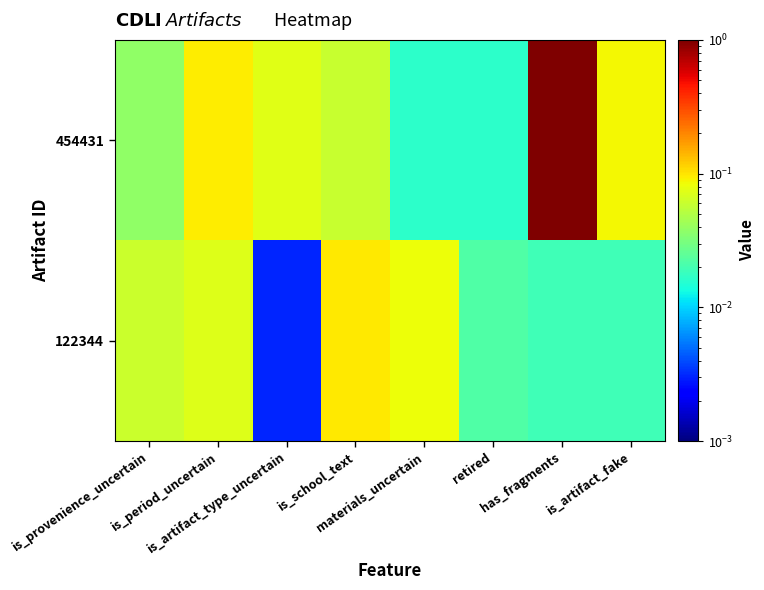

At which category does the chart reach its peak across all series?

has_fragments